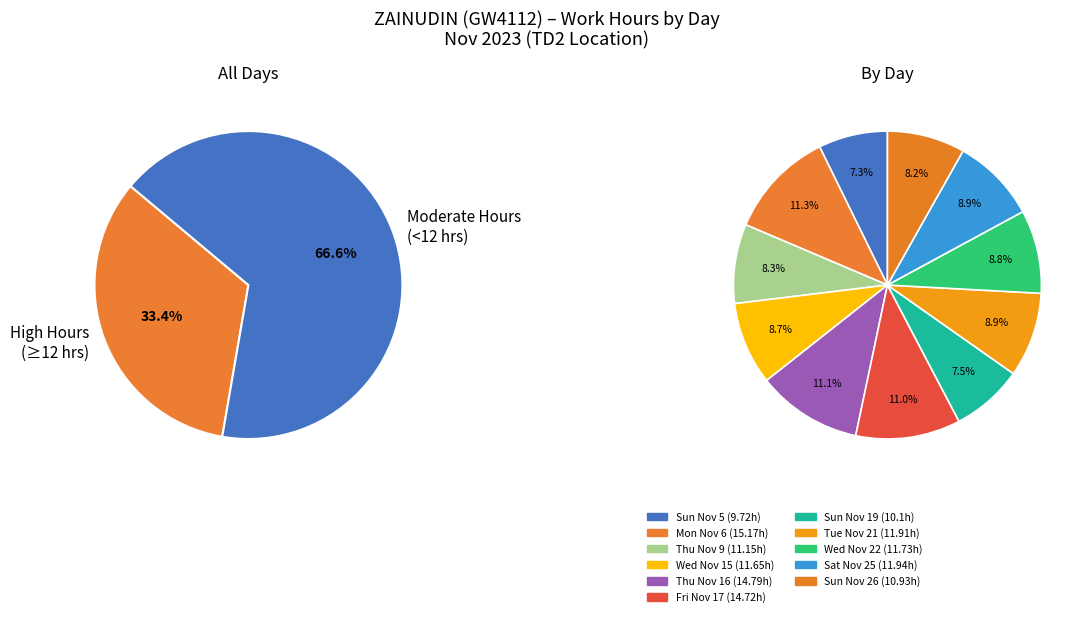

Combined, what portion of the pie is Sun Nov 26 and Wed Nov 15?

16.9%